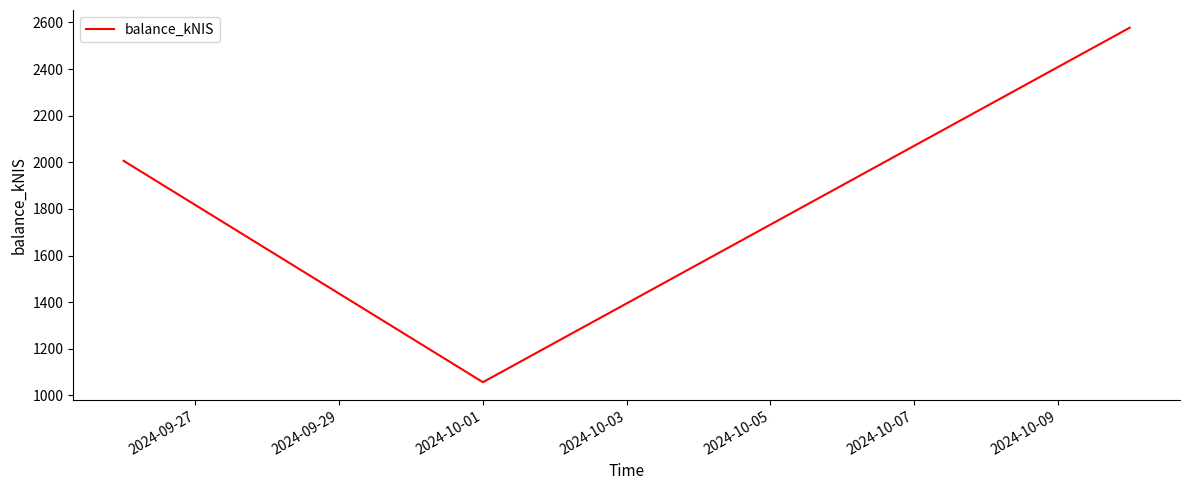

What is the greatest value displayed?

2577.2